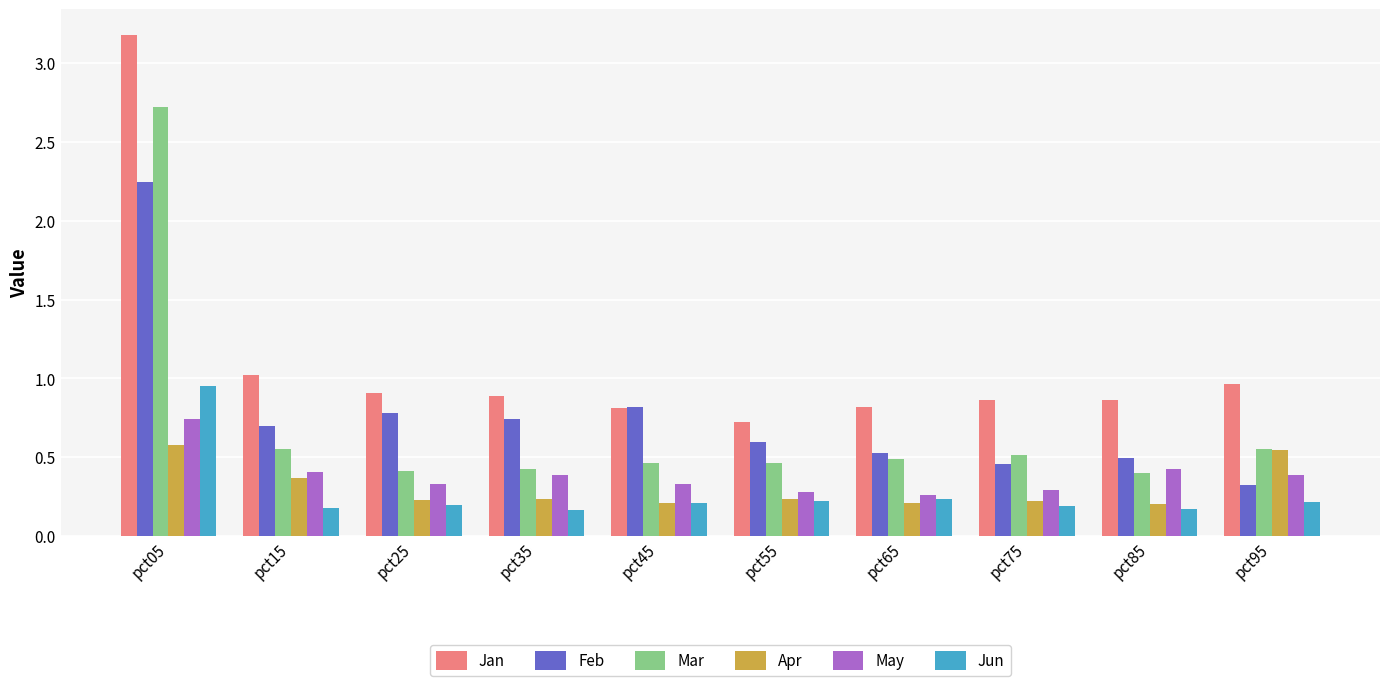

At how many categories does at least one series exceed 2?

1